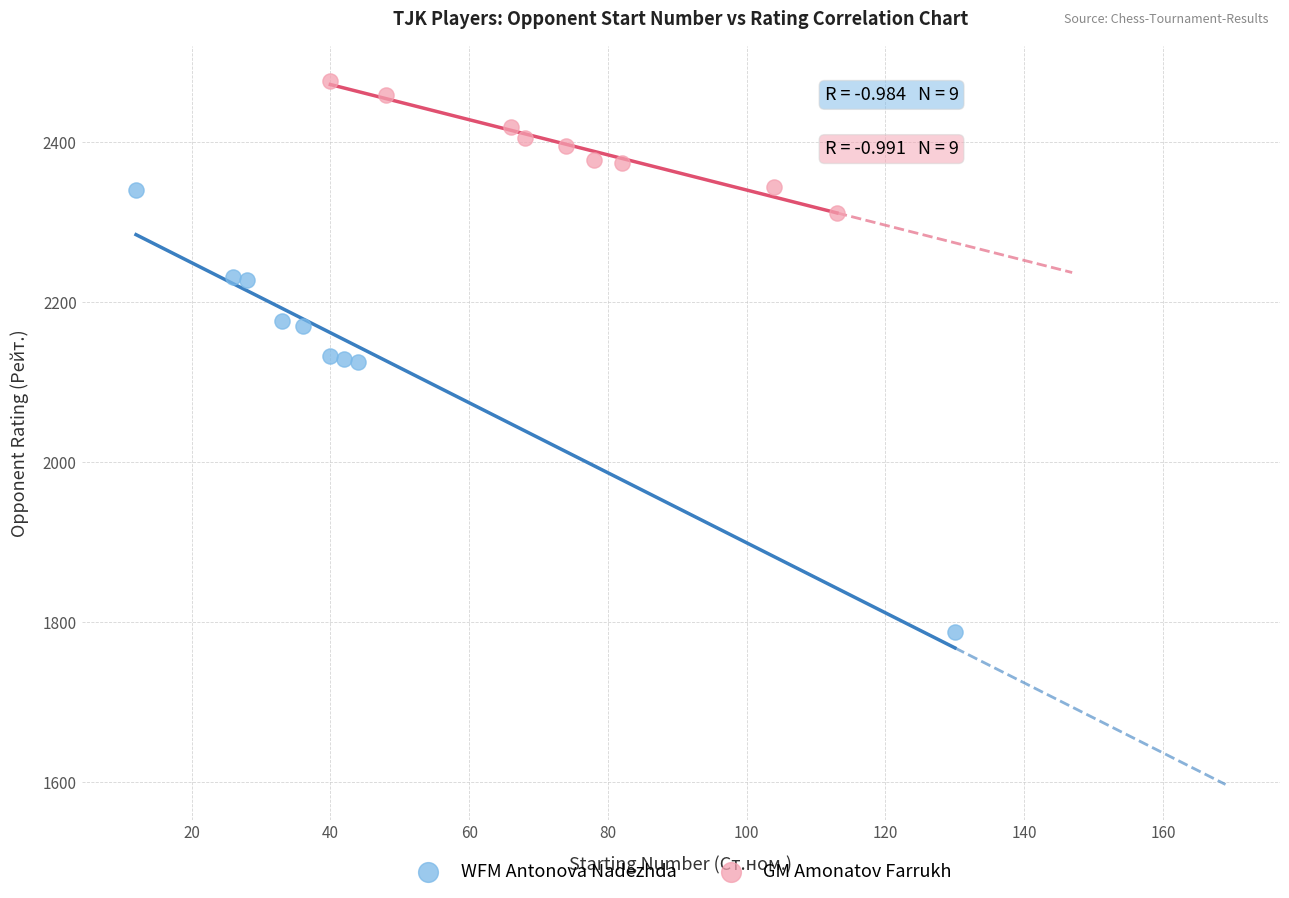

Which series contains the lowest Y value?

WFM Antonova Nadezhda